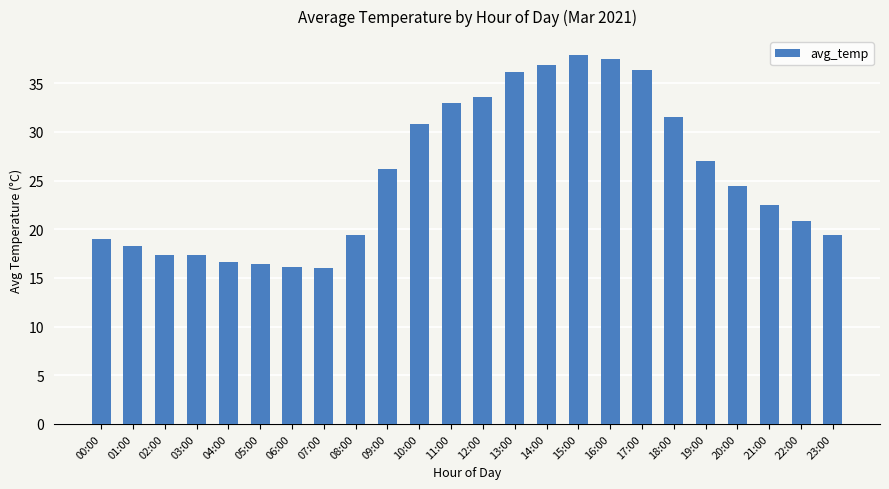

How many bars are there in total?

24